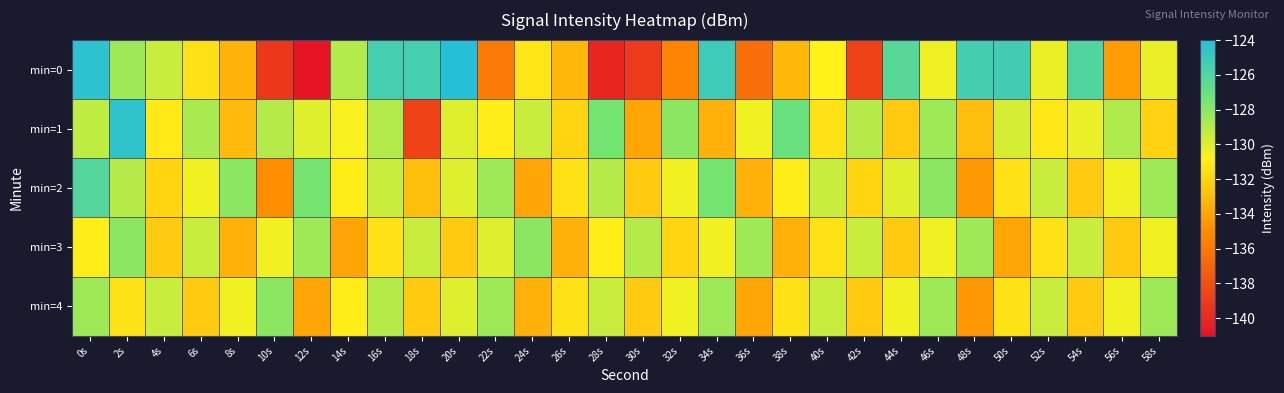

Reading left to right, what are all the values shown in this chart?

min=0: 0s=-124.3	2s=-128.5	4s=-129.5	6s=-131.5	8s=-133.4	10s=-139.2	12s=-140.9	14s=-129.0	16s=-125.5	18s=-125.4	20s=-124.0	22s=-135.9	24s=-131.3	26s=-133.3	28s=-140.1	30s=-139.1	32s=-135.4	34s=-125.1	36s=-136.4	38s=-133.3	40s=-130.8	42s=-138.7	44s=-126.2	46s=-130.4	48s=-125.3	50s=-125.3	52s=-130.3	54s=-125.9	56s=-134.4	58s=-130.3
min=1: 0s=-129.3	2s=-124.4	4s=-131.1	6s=-128.7	8s=-133.1	10s=-129.0	12s=-130.0	14s=-130.6	16s=-129.0	18s=-138.7	20s=-130.0	22s=-131.0	24s=-129.5	26s=-132.0	28s=-127.5	30s=-134.0	32s=-128.0	34s=-133.5	36s=-130.5	38s=-127.0	40s=-131.5	42s=-129.0	44s=-132.5	46s=-128.5	48s=-133.0	50s=-129.8	52s=-131.2	54s=-130.3	56s=-128.9	58s=-132.1
min=2: 0s=-126.0	2s=-129.0	4s=-132.0	6s=-130.5	8s=-128.0	10s=-135.0	12s=-127.5	14s=-131.0	16s=-129.5	18s=-133.0	20s=-130.0	22s=-128.5	24s=-134.0	26s=-131.5	28s=-129.0	30s=-132.5	32s=-130.5	34s=-127.5	36s=-133.5	38s=-131.0	40s=-129.5	42s=-132.0	44s=-130.0	46s=-128.0	48s=-134.5	50s=-131.5	52s=-129.5	54s=-132.5	56s=-130.5	58s=-128.5
min=3: 0s=-131.0	2s=-128.0	4s=-132.5	6s=-129.5	8s=-133.5	10s=-130.5	12s=-128.5	14s=-134.0	16s=-131.5	18s=-129.5	20s=-132.5	22s=-130.0	24s=-128.0	26s=-133.5	28s=-131.0	30s=-129.0	32s=-132.0	34s=-130.5	36s=-128.5	38s=-133.5	40s=-131.5	42s=-129.5	44s=-132.5	46s=-130.5	48s=-128.5	50s=-134.0	52s=-131.5	54s=-129.5	56s=-132.5	58s=-130.5
min=4: 0s=-128.5	2s=-131.5	4s=-129.5	6s=-132.5	8s=-130.5	10s=-128.0	12s=-134.0	14s=-131.0	16s=-129.0	18s=-132.5	20s=-130.0	22s=-128.5	24s=-133.5	26s=-131.5	28s=-129.5	30s=-132.5	32s=-130.5	34s=-128.5	36s=-134.0	38s=-131.5	40s=-129.5	42s=-132.5	44s=-130.5	46s=-128.5	48s=-134.5	50s=-131.5	52s=-129.5	54s=-132.5	56s=-130.5	58s=-128.5